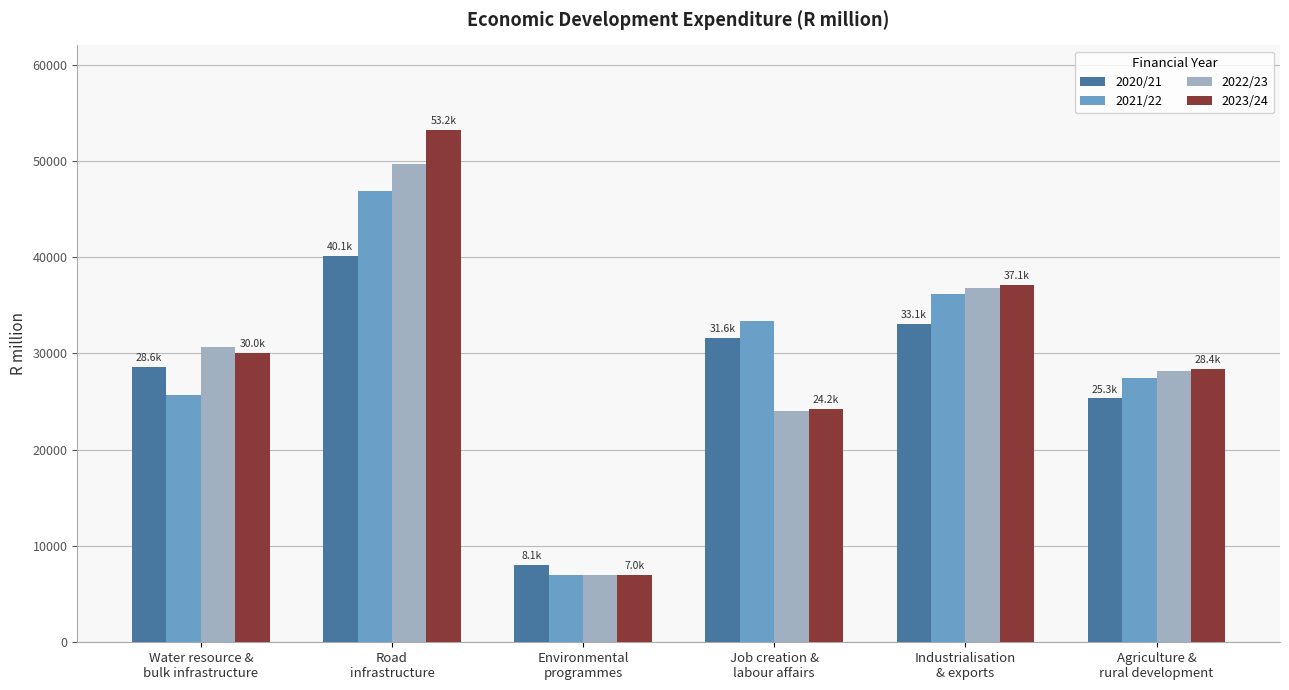

How many series are shown in this chart?

4